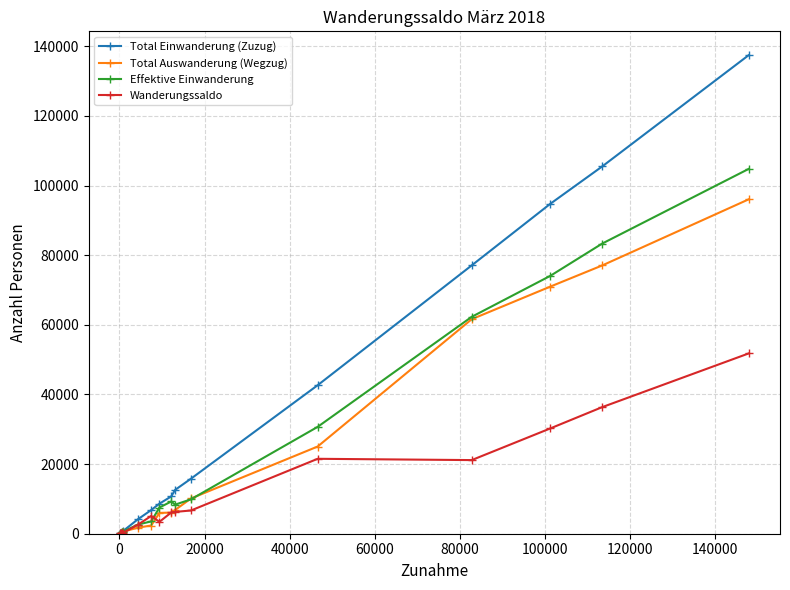

What is the smallest value displayed?

43